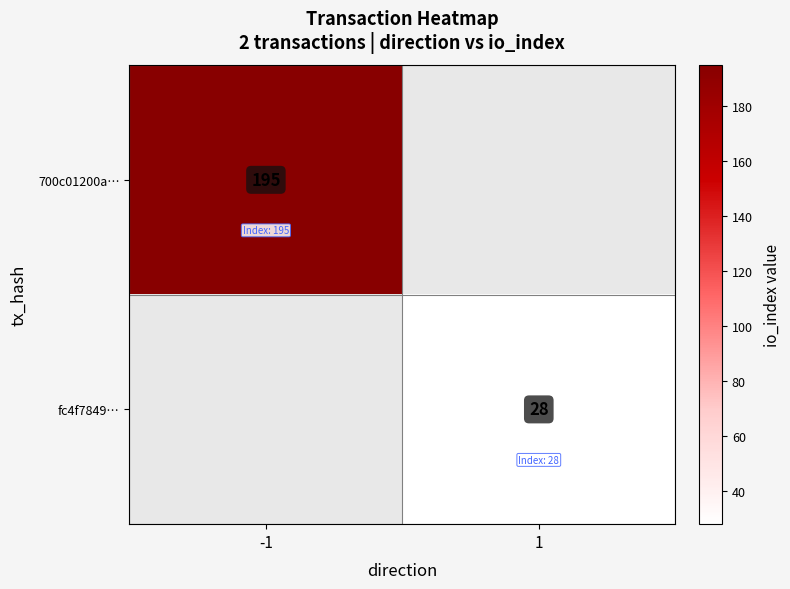

True or false: 700c01200a… has a value of 261 at -1.

False